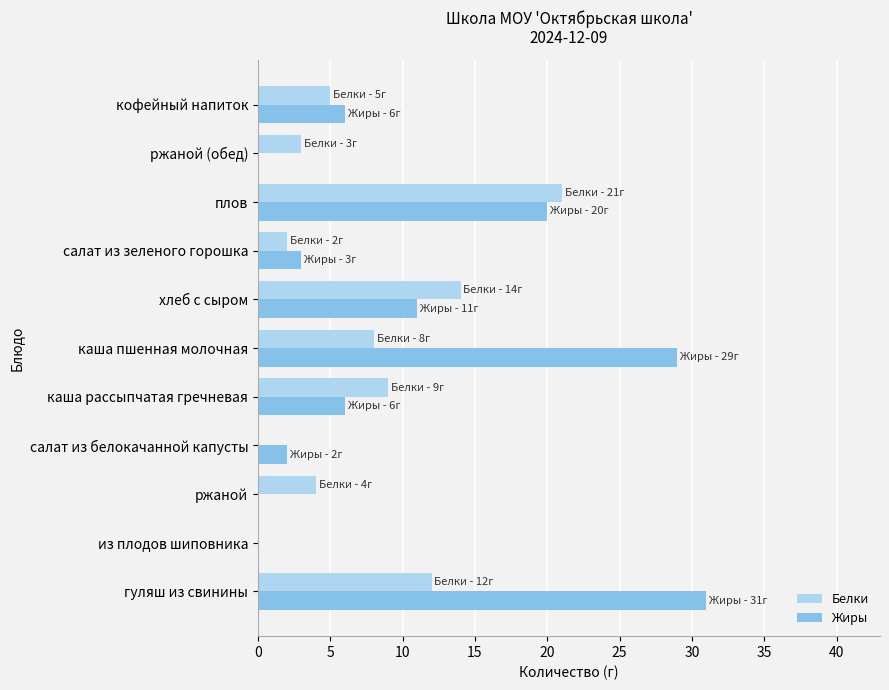

Which series changed the most between из плодов шиповника and каша пшенная молочная?

Жиры